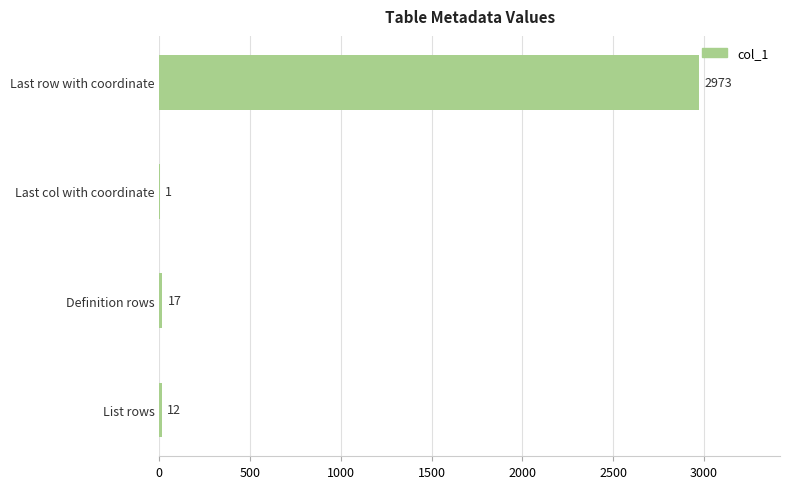

Is it true that the value at Last row with coordinate is 1738?

False